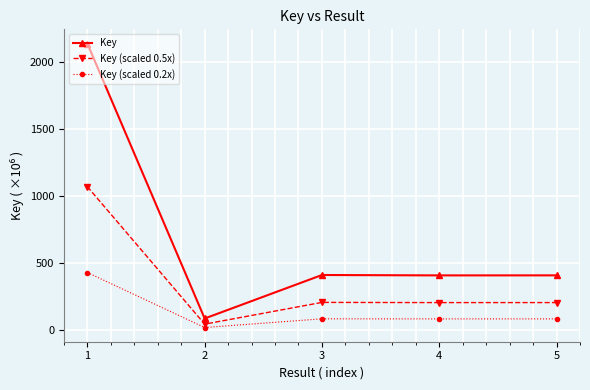

What are all the series names shown in the legend?

Key, Key (scaled 0.5x), Key (scaled 0.2x)